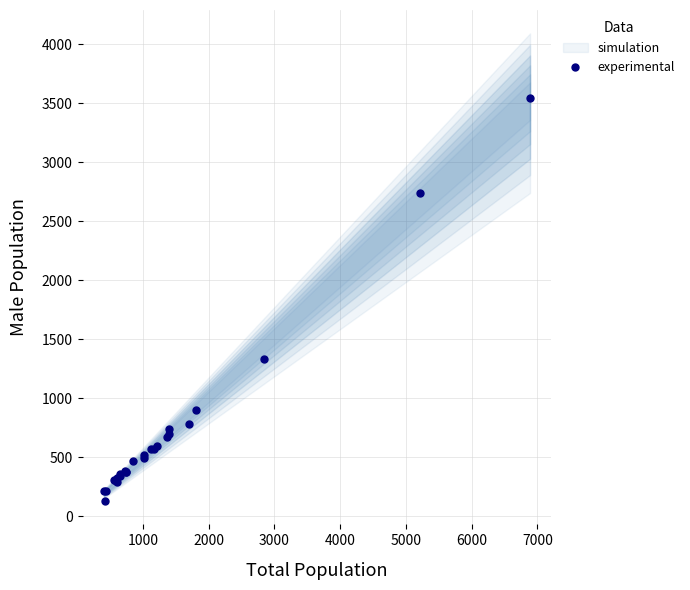

What Y value in the scatter plot is closest to 1838?

1333